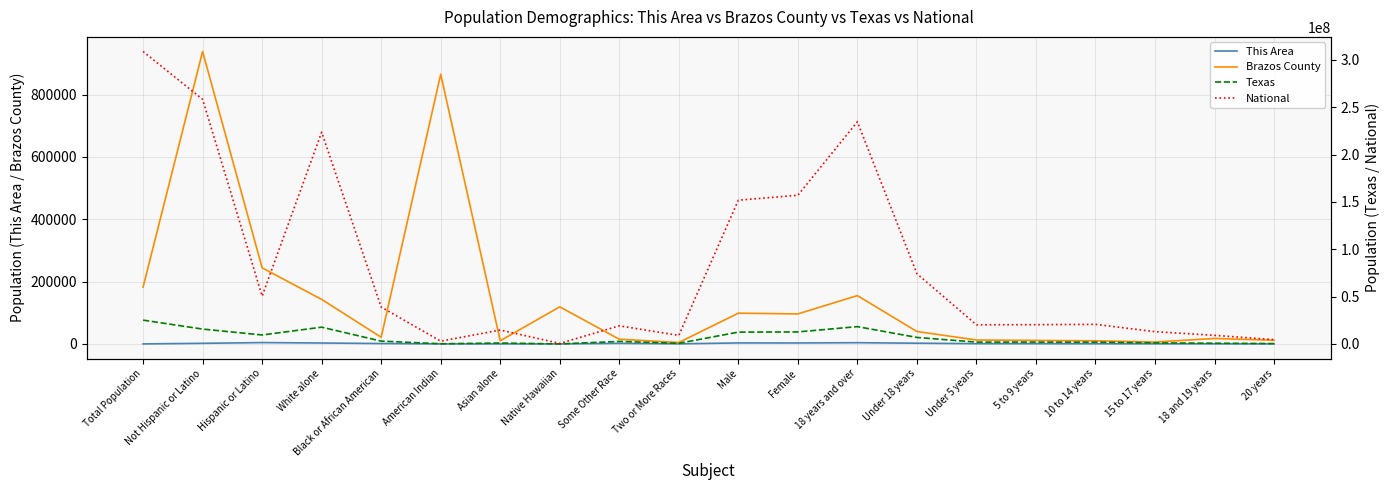

Is it true that National equals 9949764 at Asian alone?

False